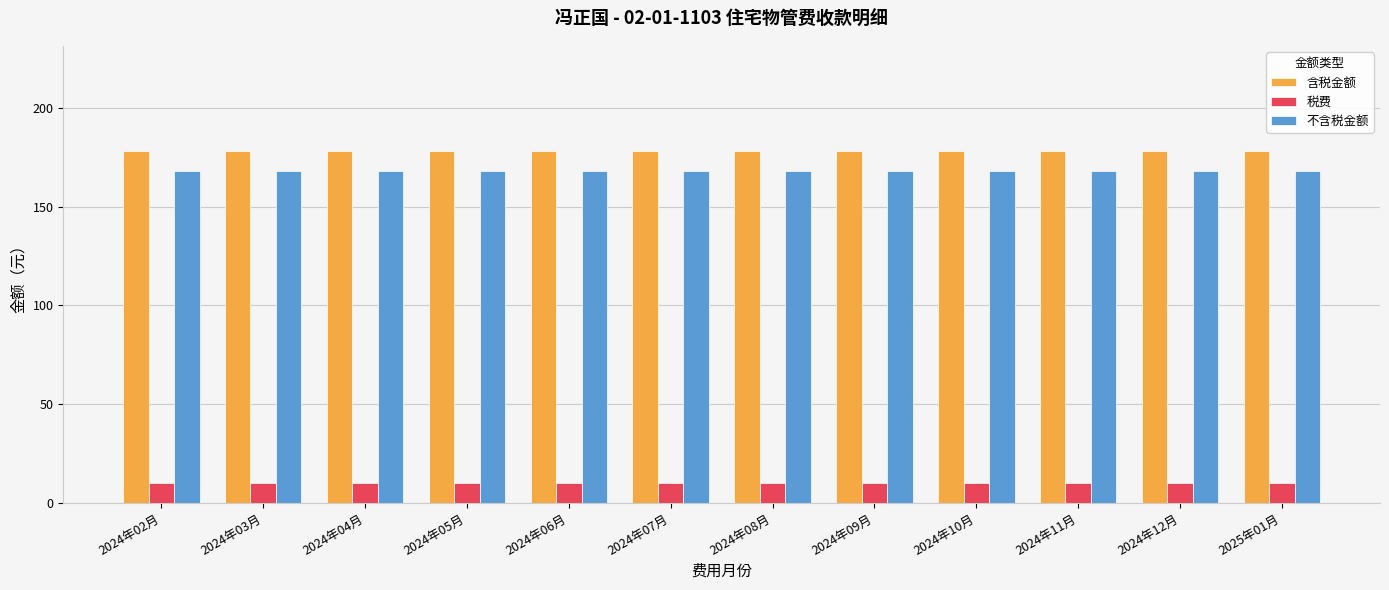

What is the greatest value displayed?

177.9